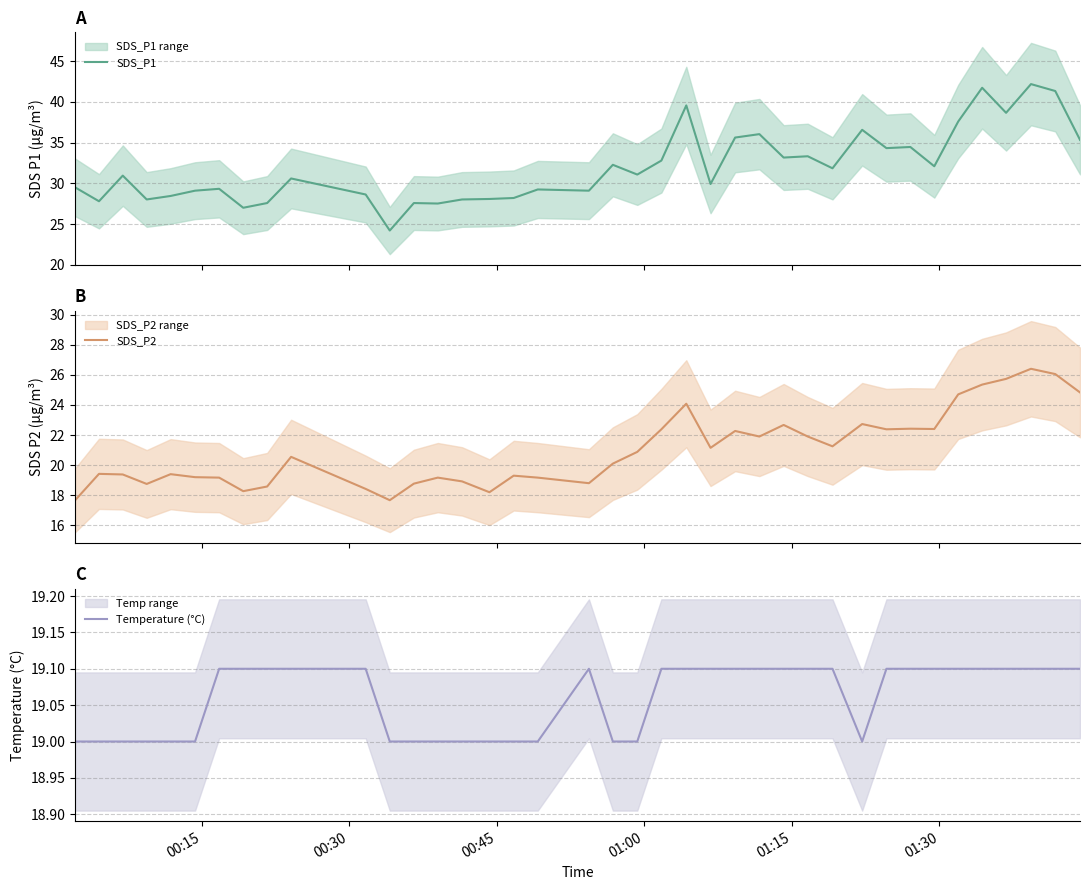

What is the highest value of the SDS_P1 series?

42.2